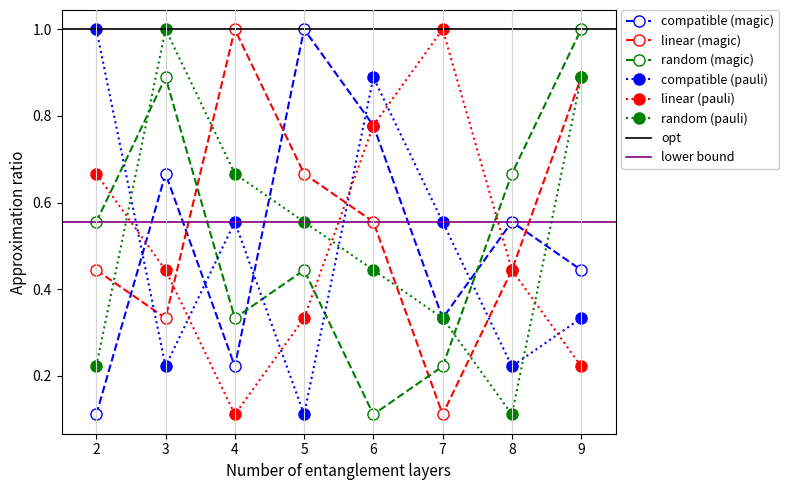

Which category has the lowest value in the random (pauli) series?

8